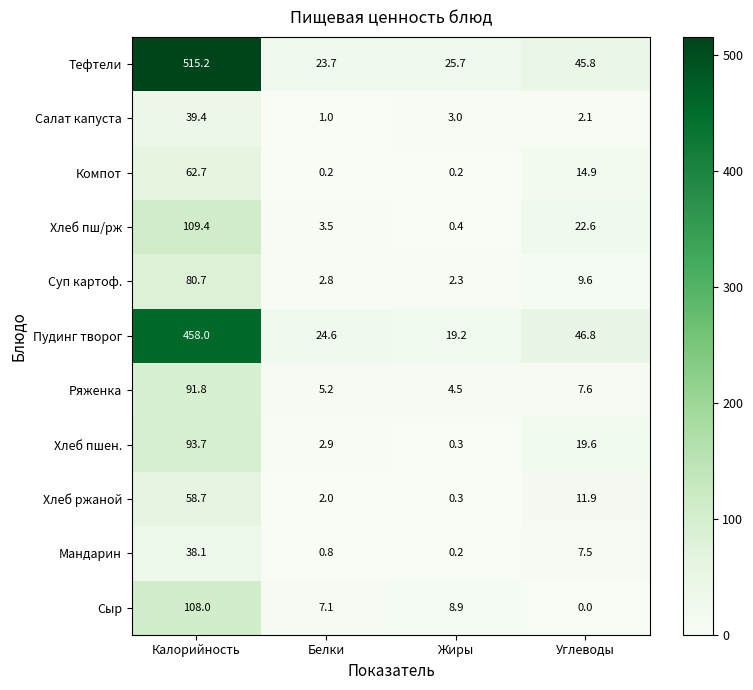

At which label is Мандарин closest to 19?

Углеводы